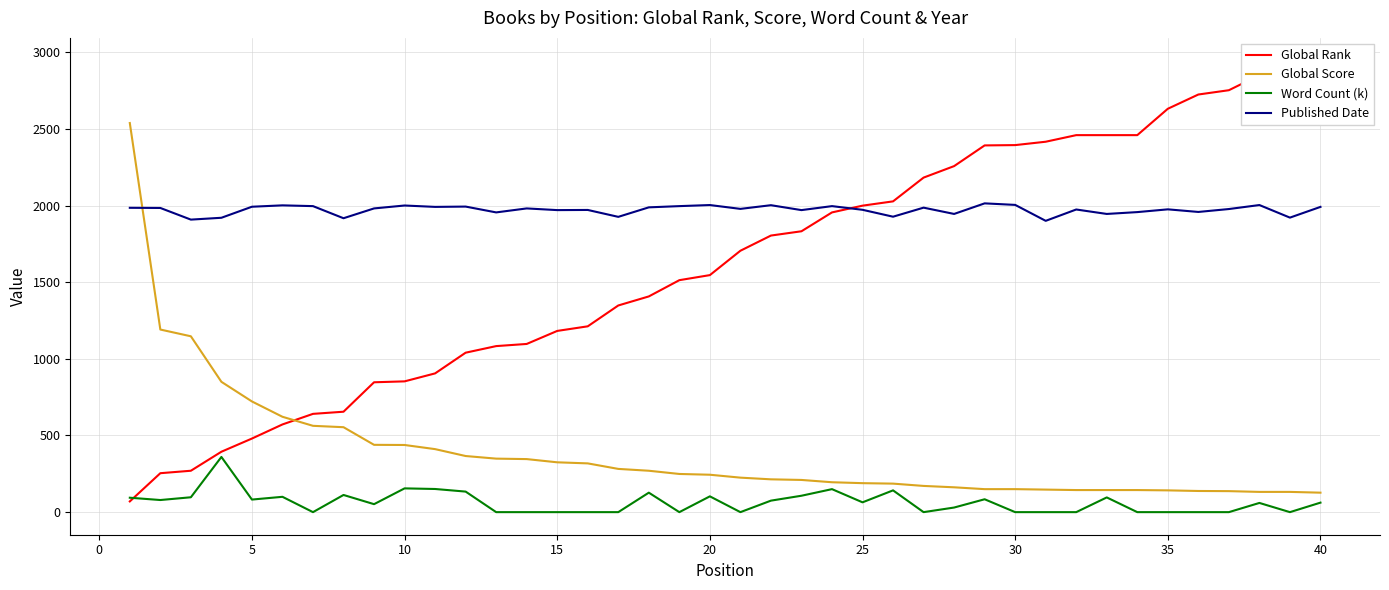

Which series ends up on top after the final intersection of Global Score and Published Date?

Published Date